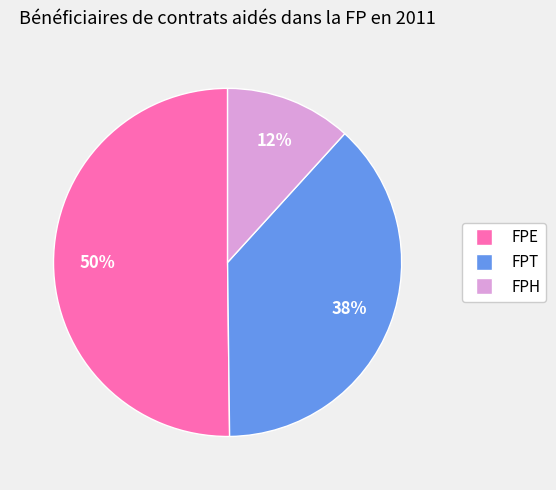

What is the largest slice in the pie chart?

FPE